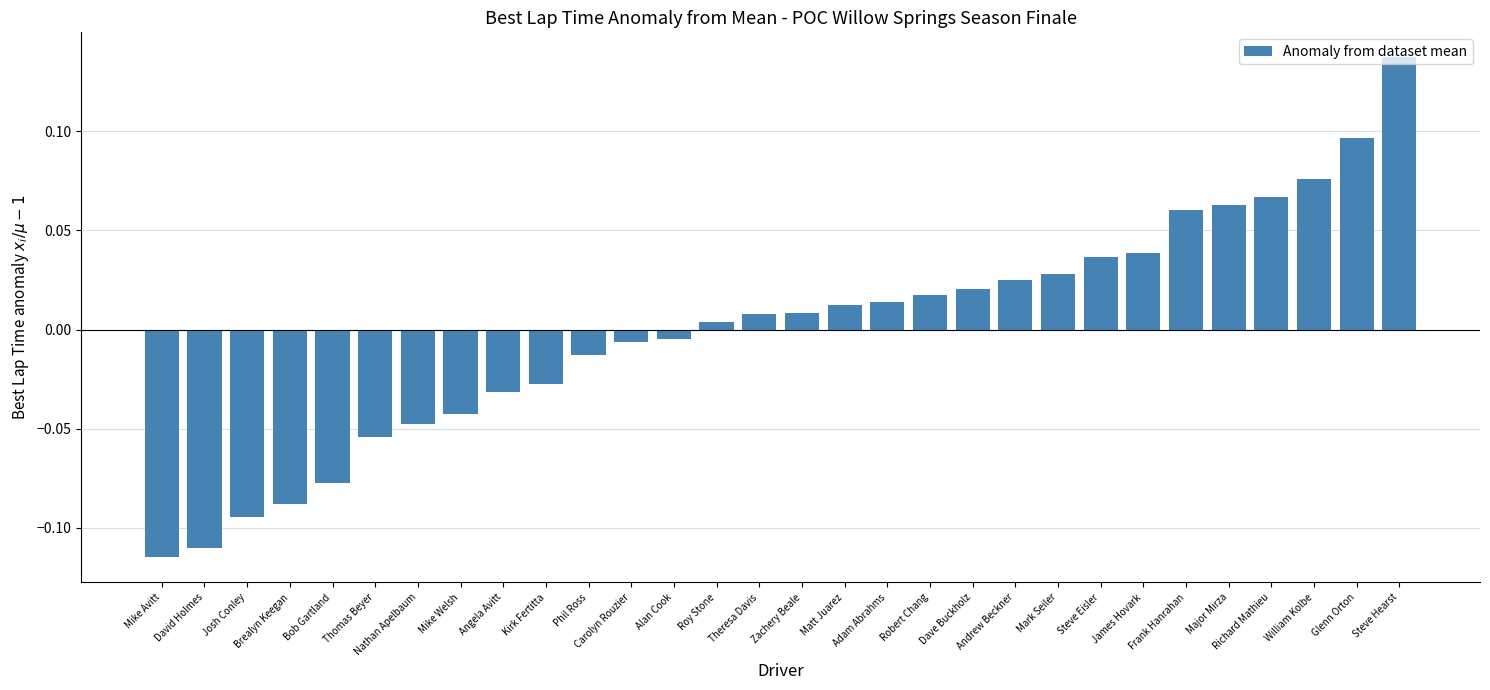

What is the label of the 14th bar from the right?

Matt Juarez